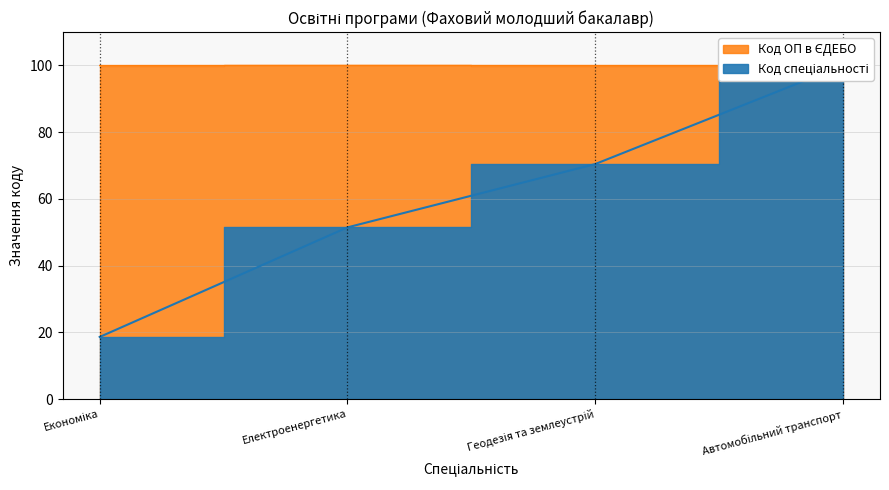

Which series has the widest spread of values?

Код спеціальності